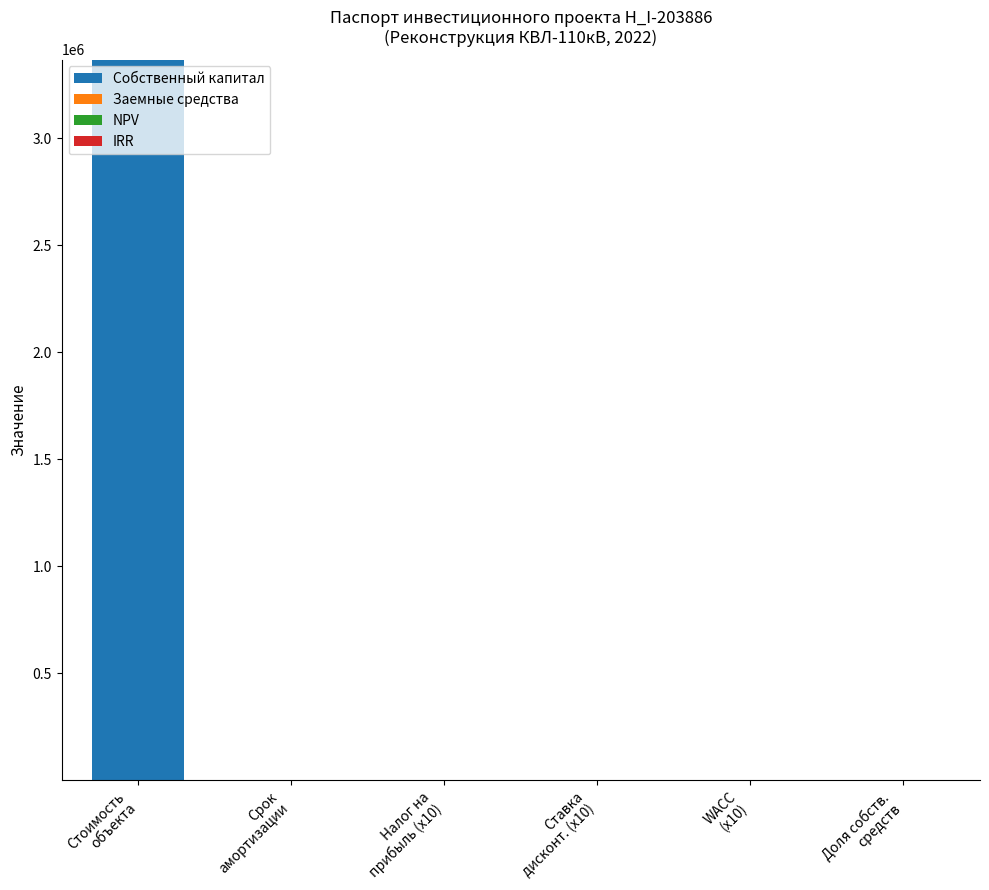

What is the maximum value shown in the chart?

3368829.3